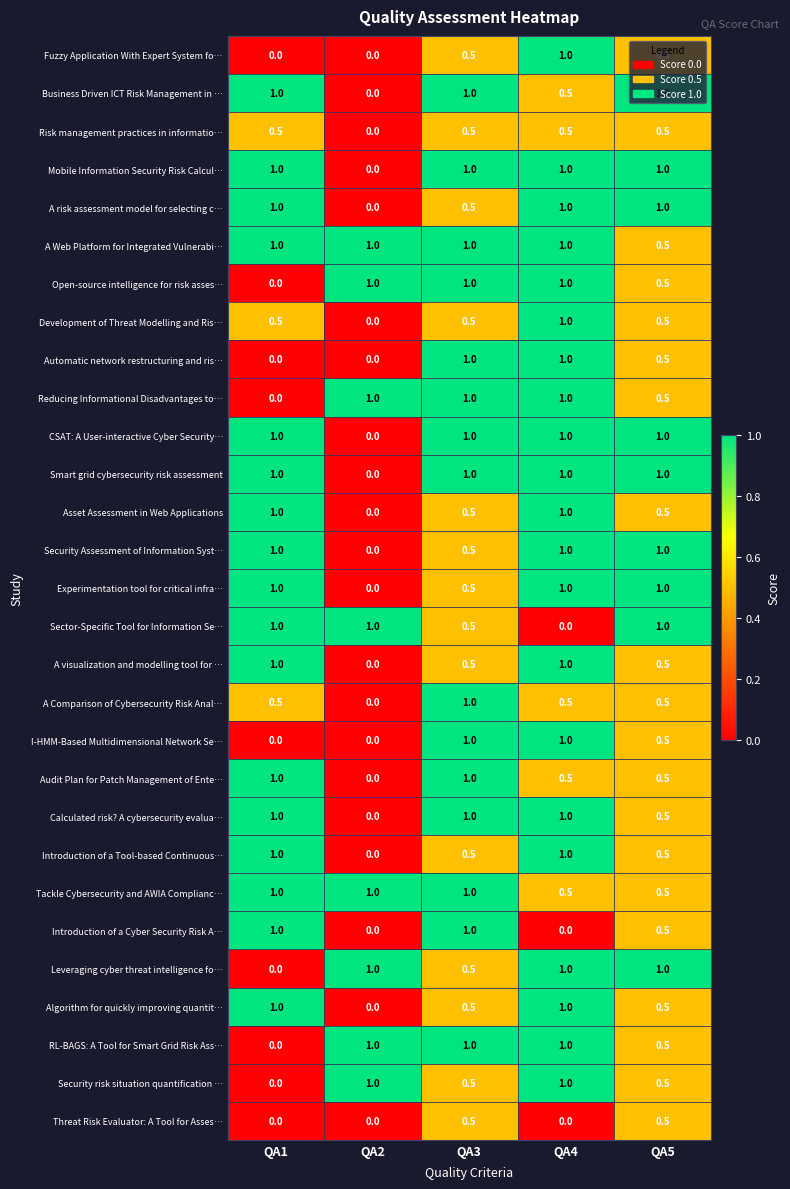

Count the Calculated risk? A cybersecurity evalua… values in the range 0 to 1.

5